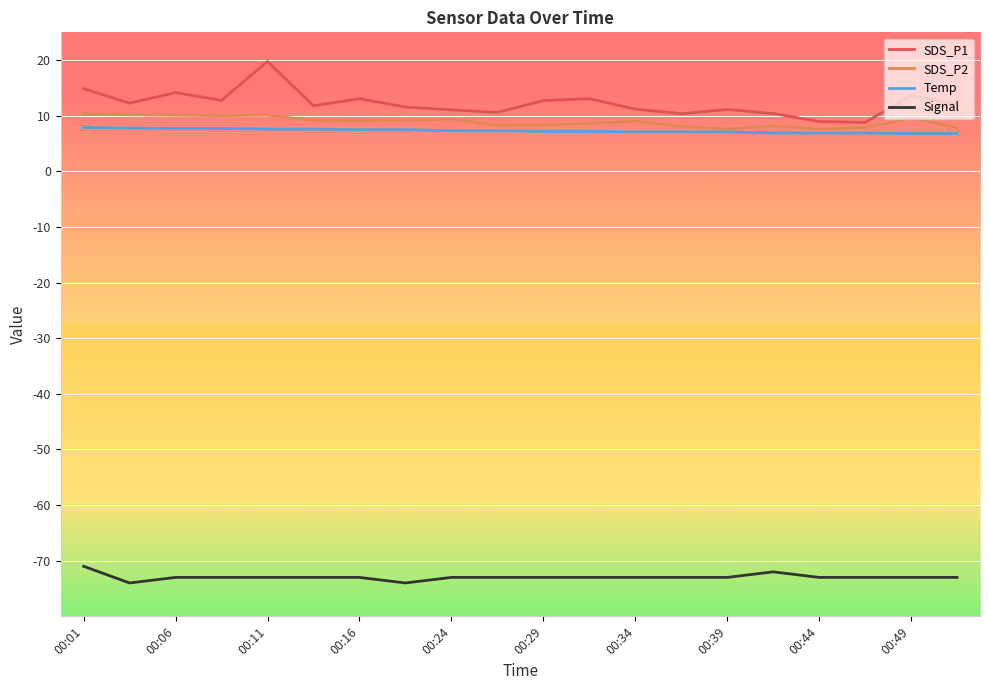

Which series has the largest range (max minus min)?

SDS_P1